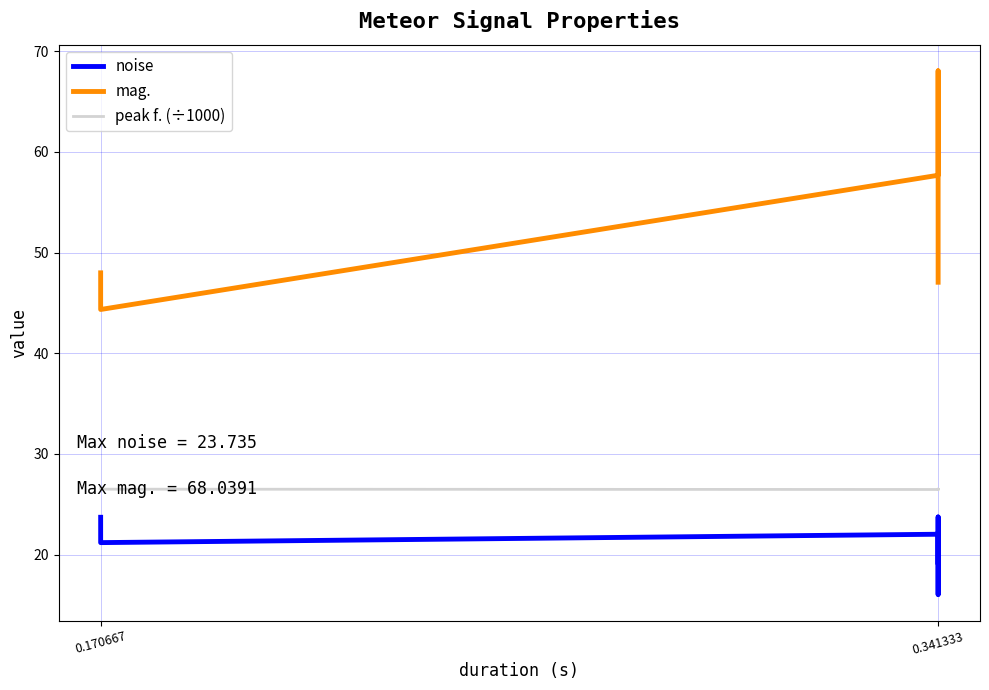

True or false: peak f. (÷1000) and noise cross at least once.

False